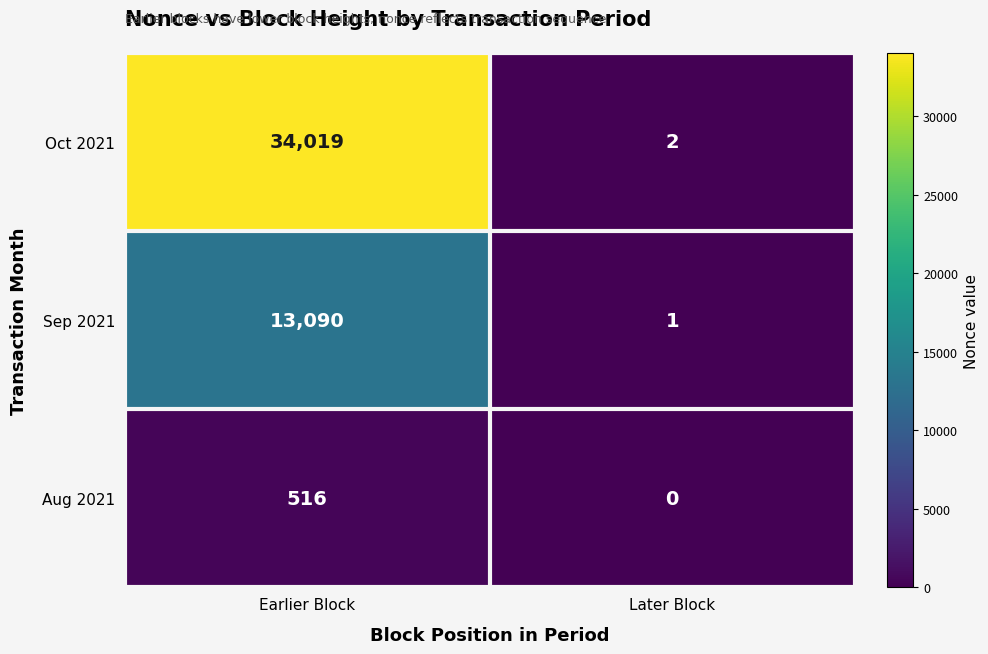

The value of Aug 2021 at Later Block is -331. True or false?

False